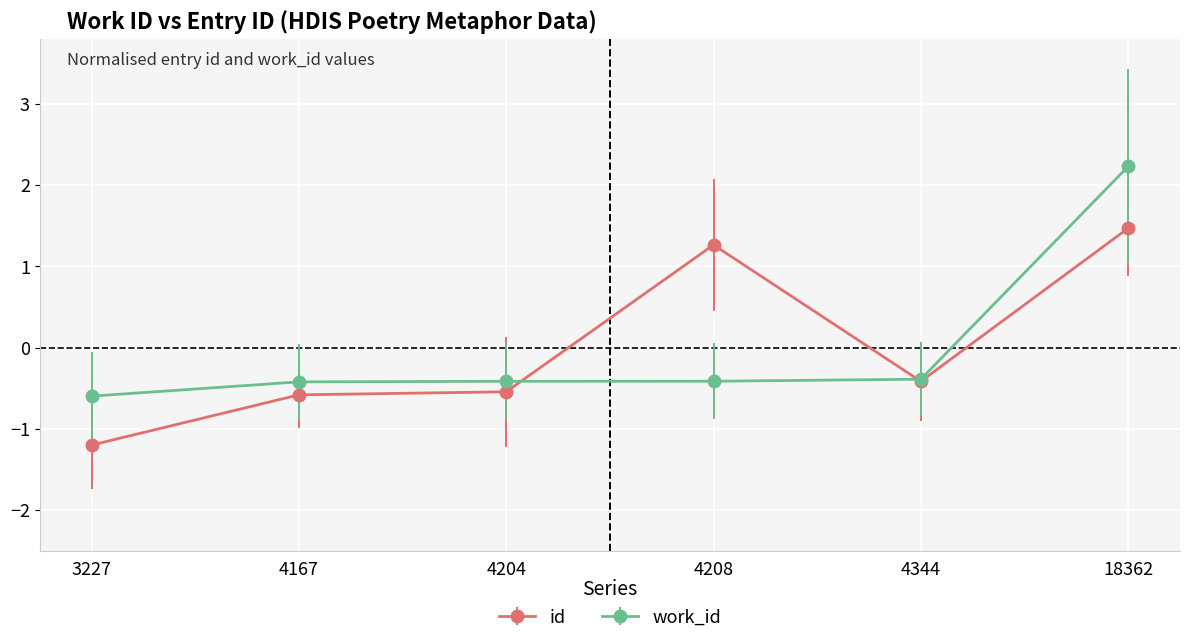

Reading right to left, what are all the values shown in this chart?

id: 1.5	-0.4	1.3	-0.5	-0.6	-1.2
work_id: 2.2	-0.4	-0.4	-0.4	-0.4	-0.6